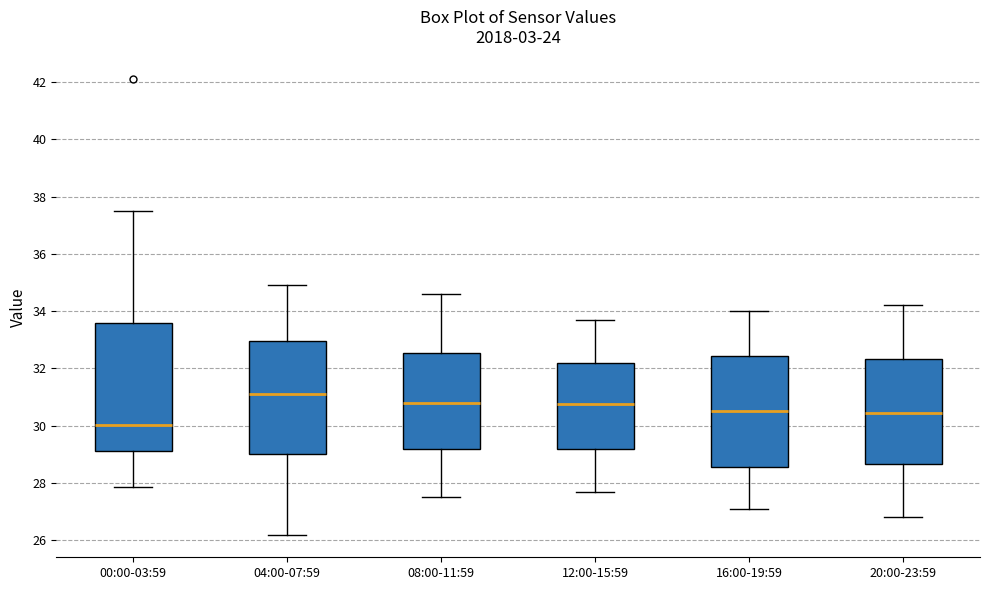

Reading left to right, read every box against the y-axis: the position of its median line, the range the box covers, and the ends of its whiskers. The values are not printed on the chart, so give them approximately, as read against the axis.

00:00-03:59: median 30.0, box 29.2 to 33.6, whiskers 27.8 to 37.6
04:00-07:59: median 31.2, box 29.0 to 33.0, whiskers 26.2 to 35.0
08:00-11:59: median 30.8, box 29.2 to 32.6, whiskers 27.6 to 34.6
12:00-15:59: median 30.8, box 29.2 to 32.2, whiskers 27.8 to 33.8
16:00-19:59: median 30.6, box 28.6 to 32.4, whiskers 27.2 to 34.0
20:00-23:59: median 30.4, box 28.6 to 32.4, whiskers 26.8 to 34.2